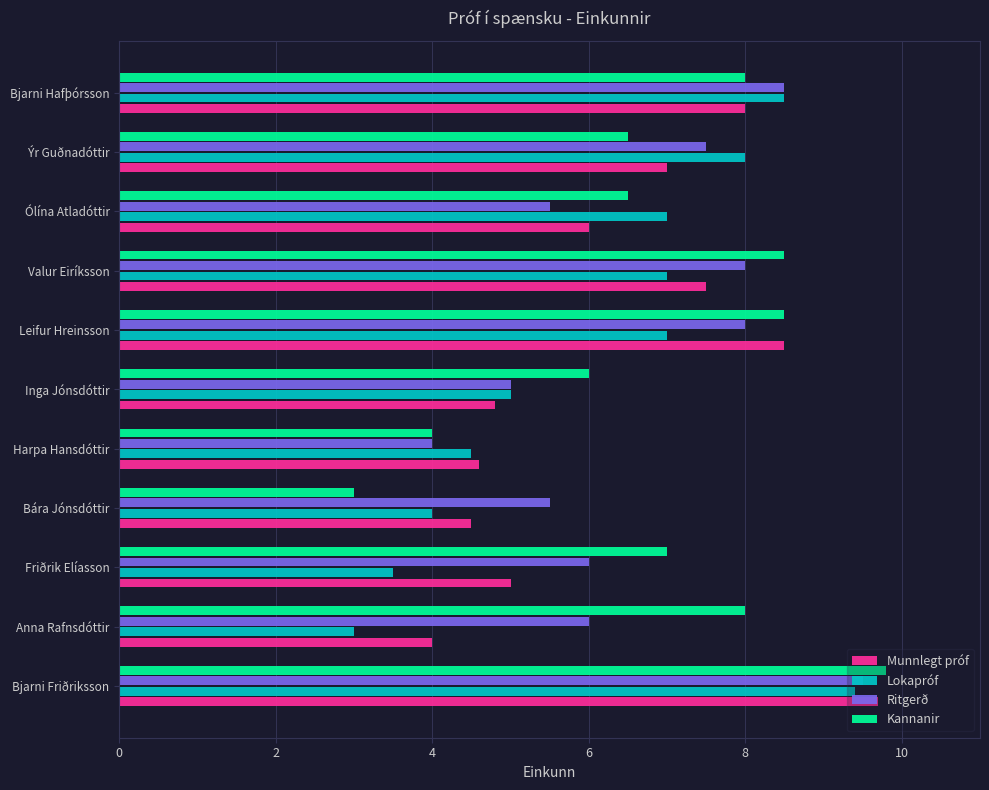

What is the difference between the Lokapróf values at Ólína Atladóttir and Harpa Hansdóttir?

2.5